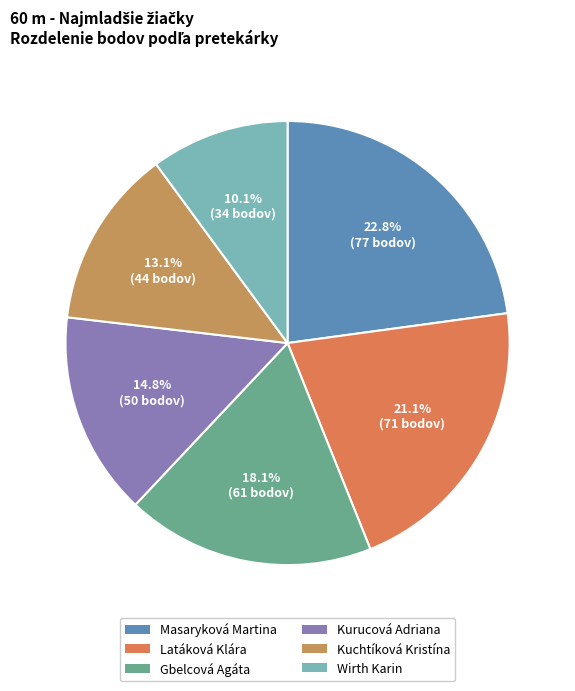

Combined, do Kuchtíková Kristína and Wirth Karin account for over 50%?

No